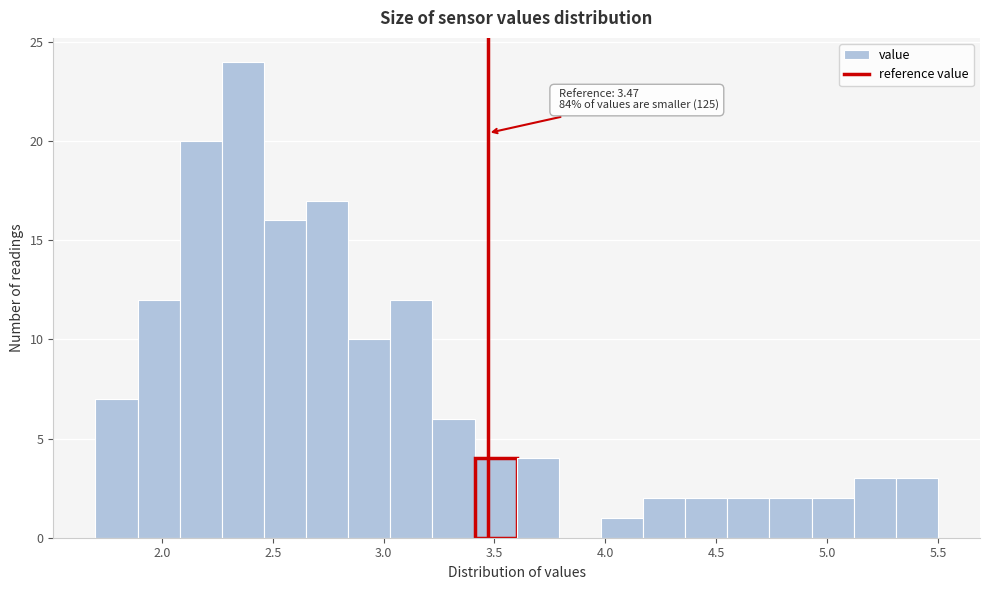

Around what value on the x-axis is the tallest bar? Give the approximate position of its centre, as read against the axis.

2.35